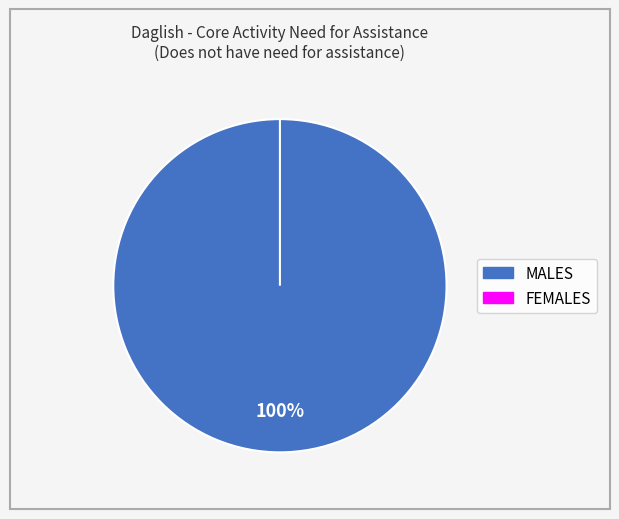

Rank the categories by value from lowest to highest.

FEMALES, MALES